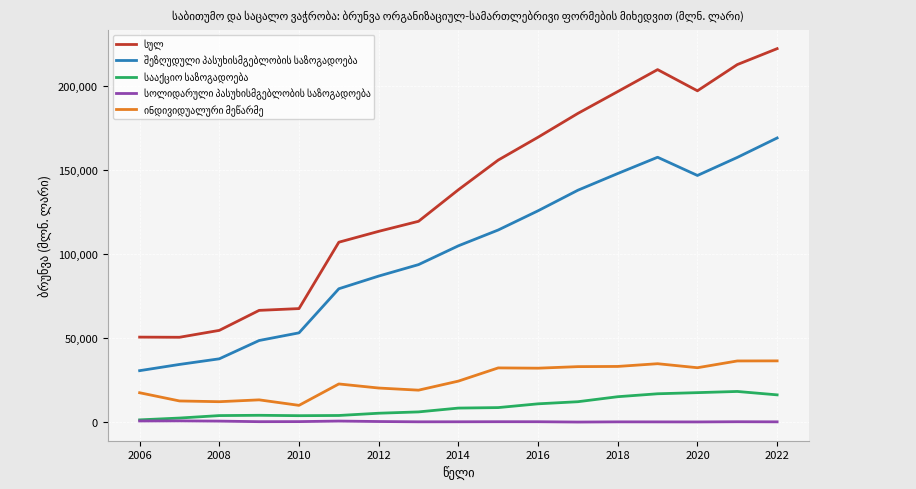

How many lines are shown in the chart?

5